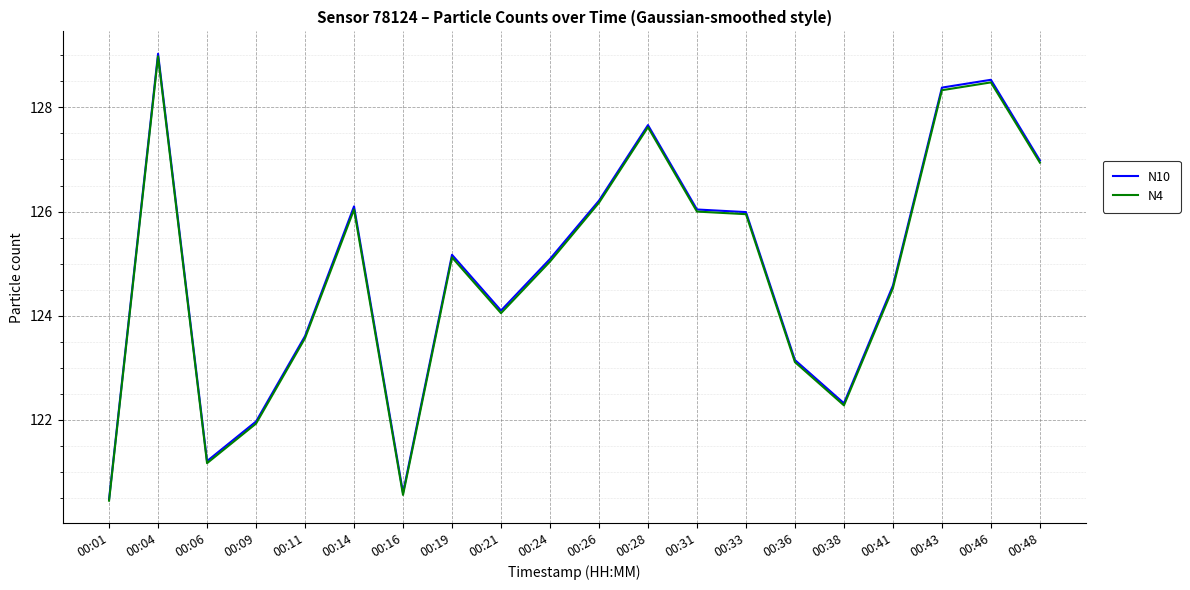

Is it true that N4 equals 124.5 at 00:41?

True